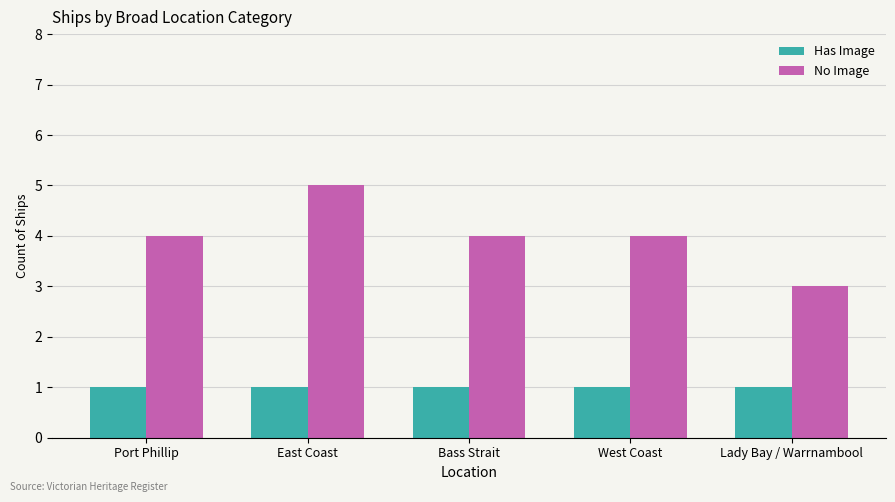

Which series has the largest total across all categories?

No Image